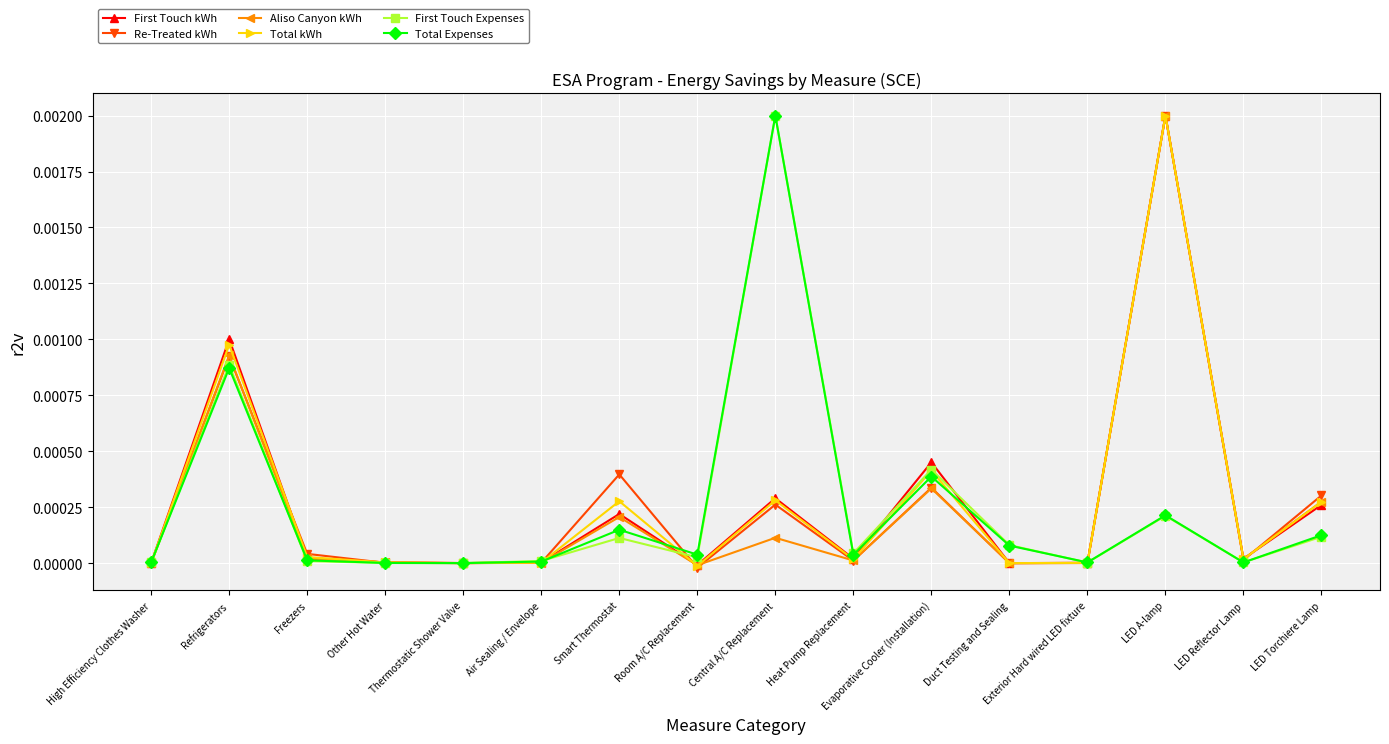

How many series are shown in this chart?

6